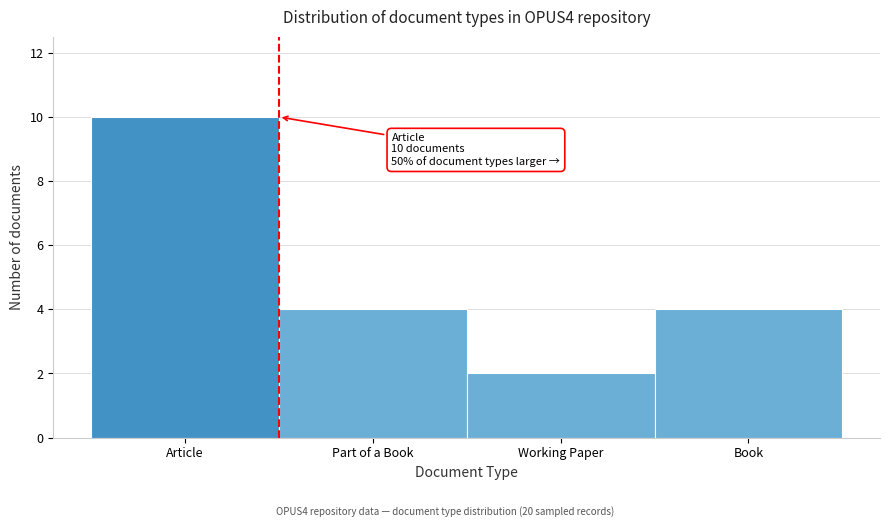

Reading left to right, transcribe all the data shown in this chart.

10	4	2	4